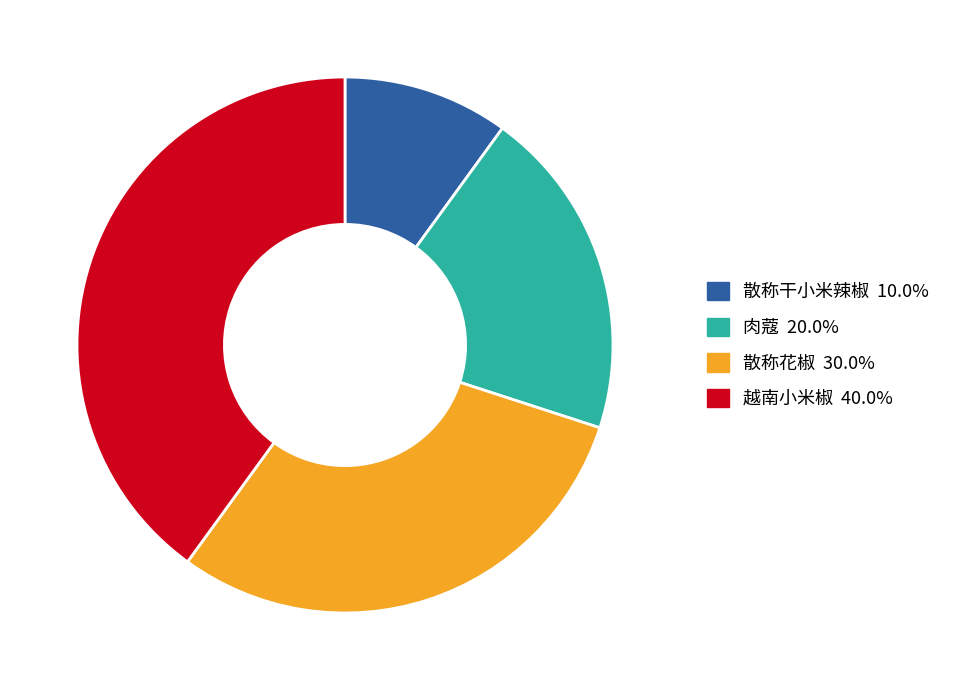

Approximately how many times larger is the value at 散称干小米辣椒 compared to 肉蔻?

0.5